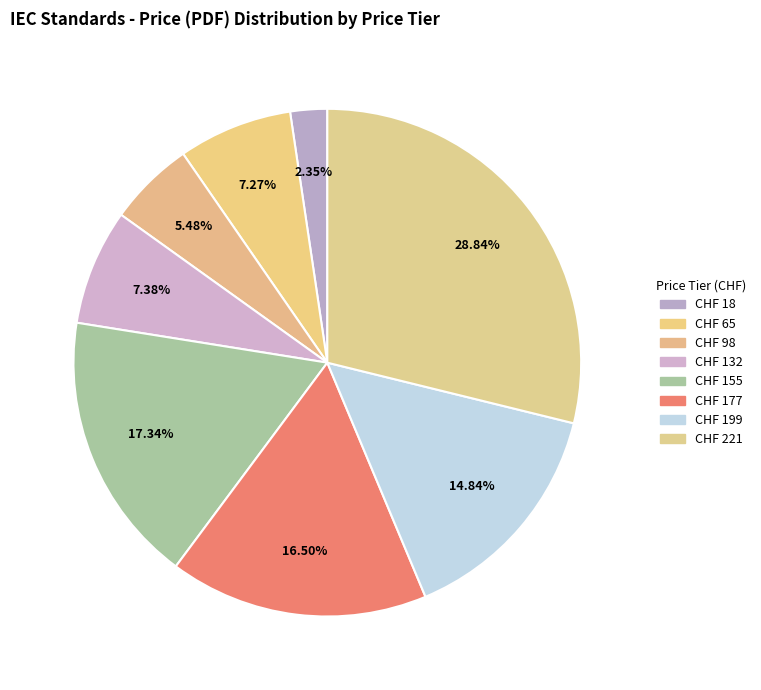

How many segments does this pie chart have?

8